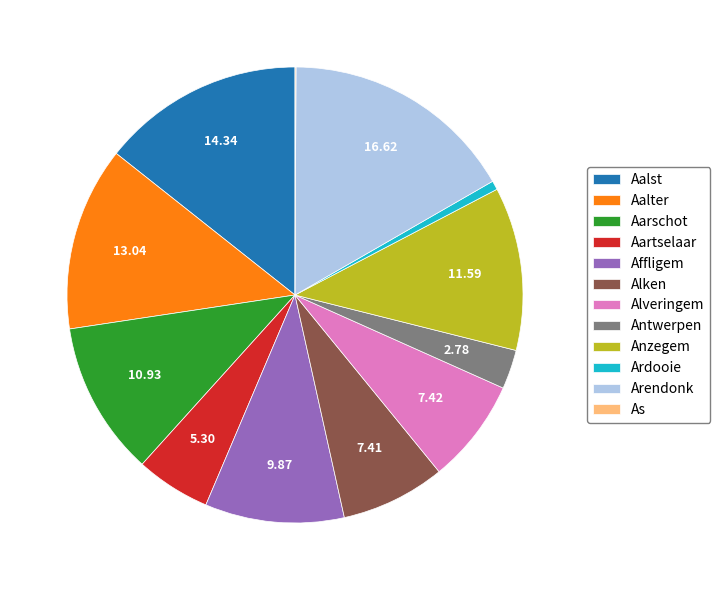

What is the largest slice in the pie chart?

Arendonk